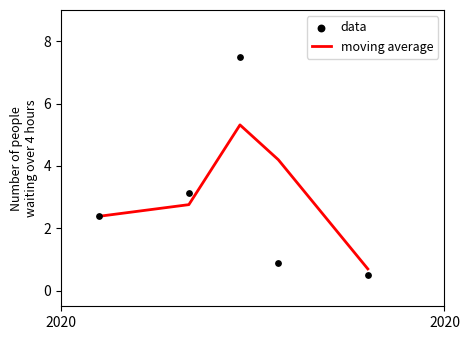

What are all the series names shown in the legend?

moving average, data